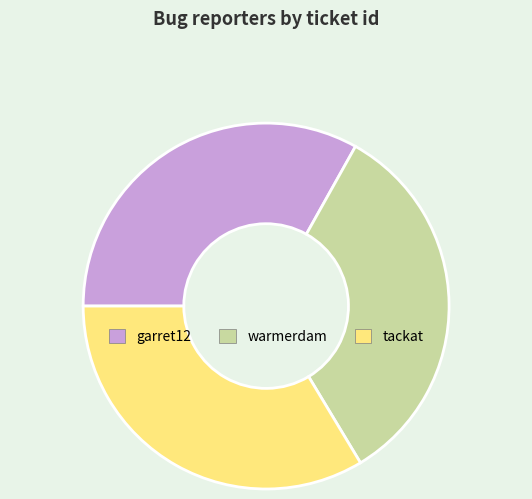

True or false: garret12 accounts for 33% of the total.

True